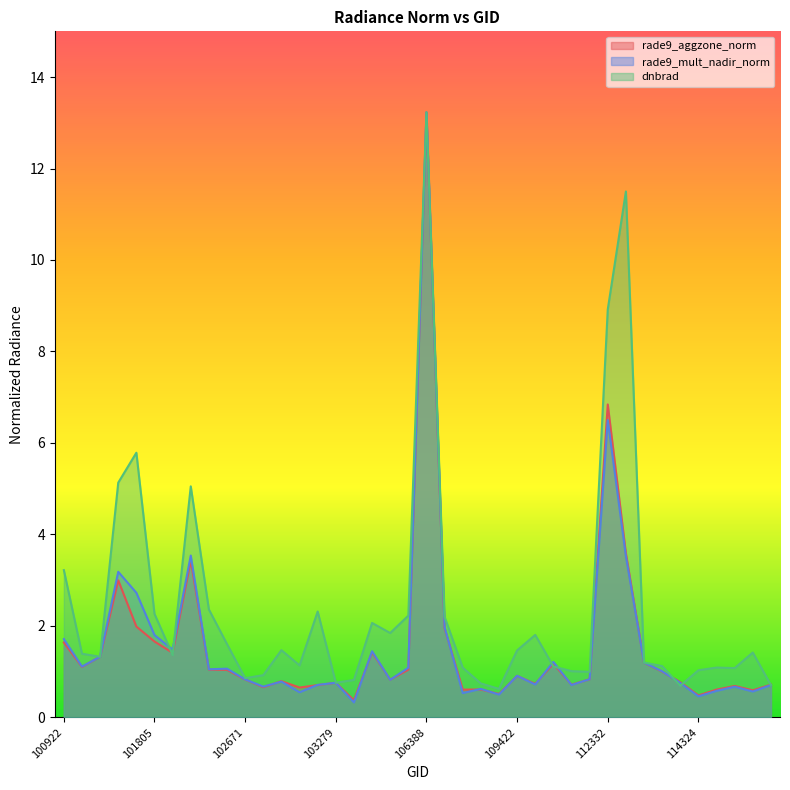

What is the spread (max minus min) of values at 110299?

0.3